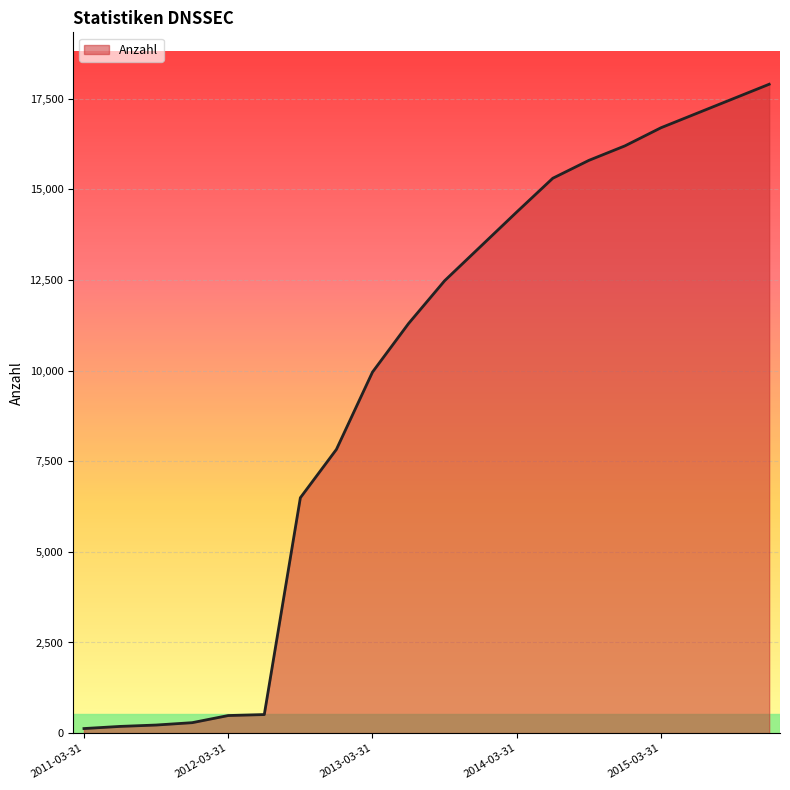

What is the maximum value shown in the chart?

17900